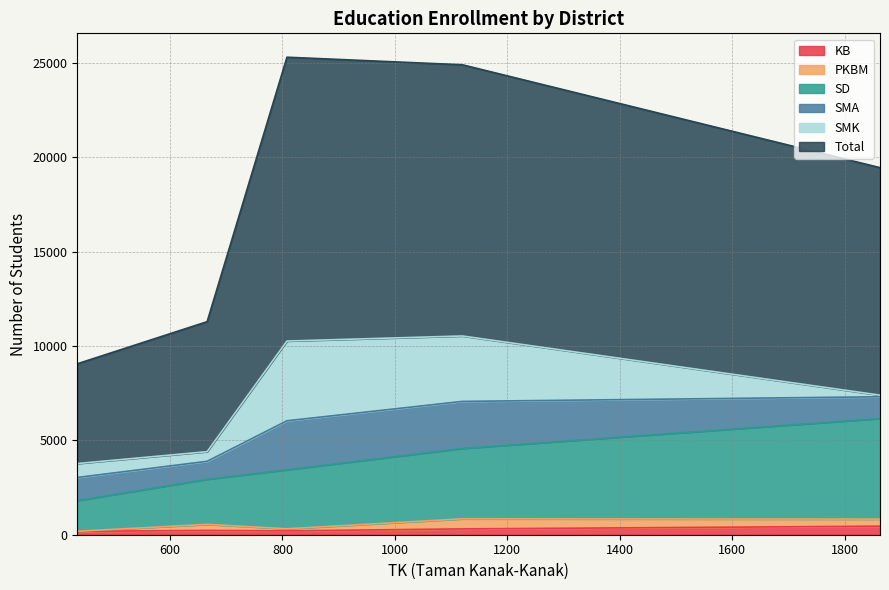

What are all the series names shown in the legend?

KB, PKBM, SD, SMA, SMK, Total